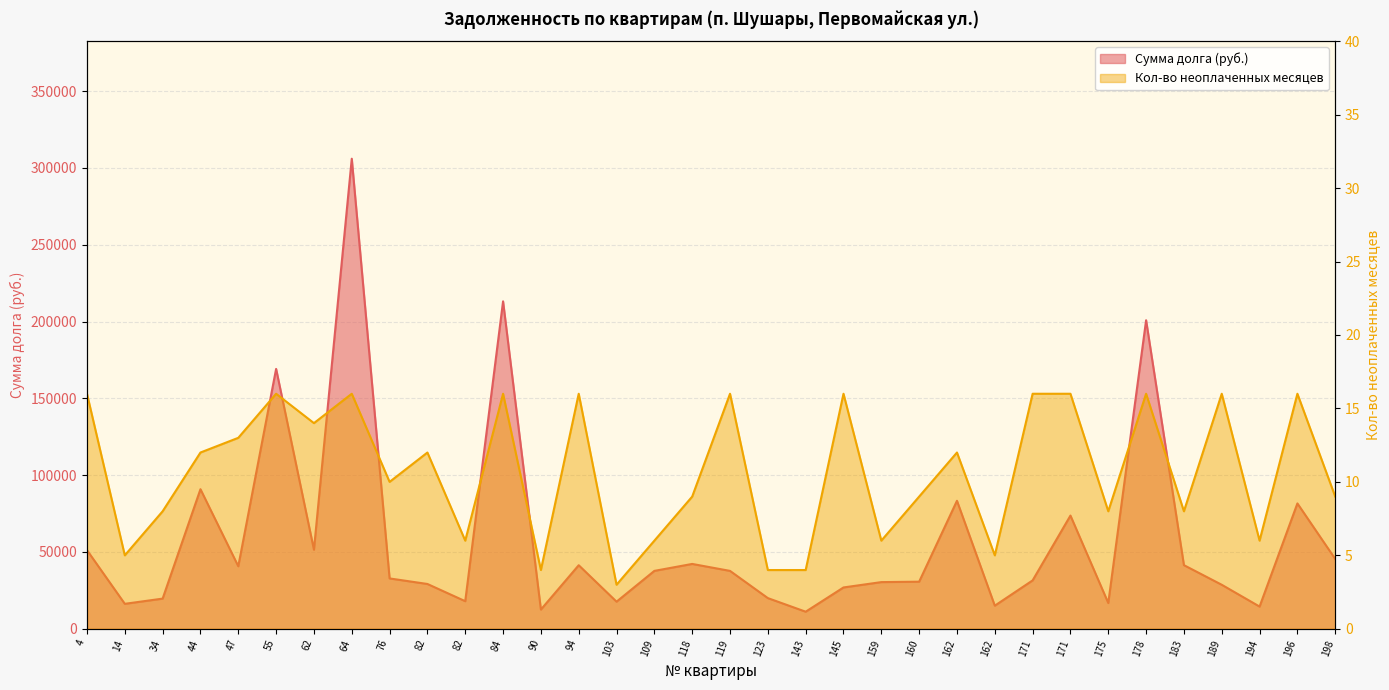

True or false: Сумма долга has a value of 17967.8 at 82.

True